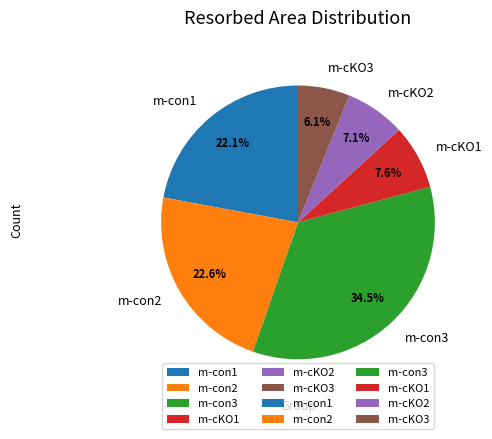

Between m-con1 and m-cKO2, which is larger?

m-con1